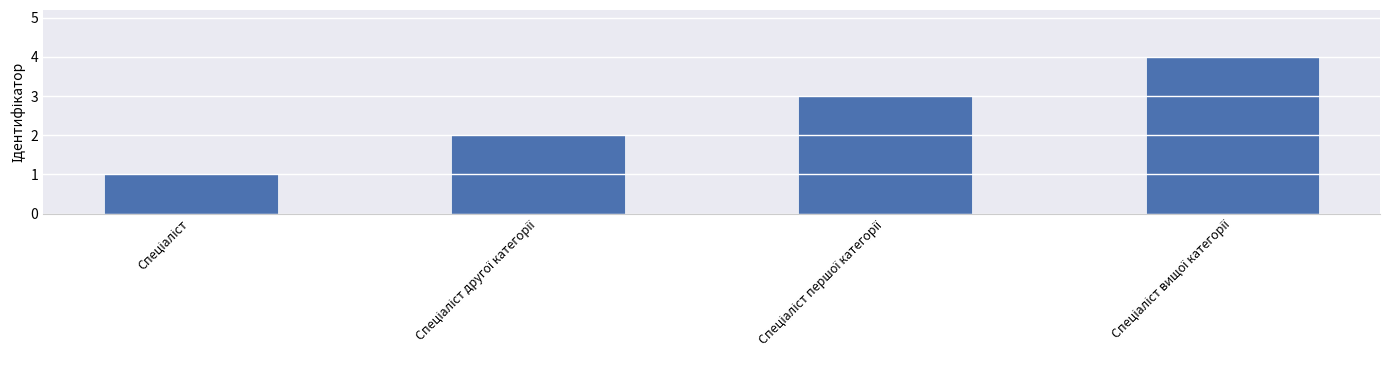

What is the greatest value displayed?

4